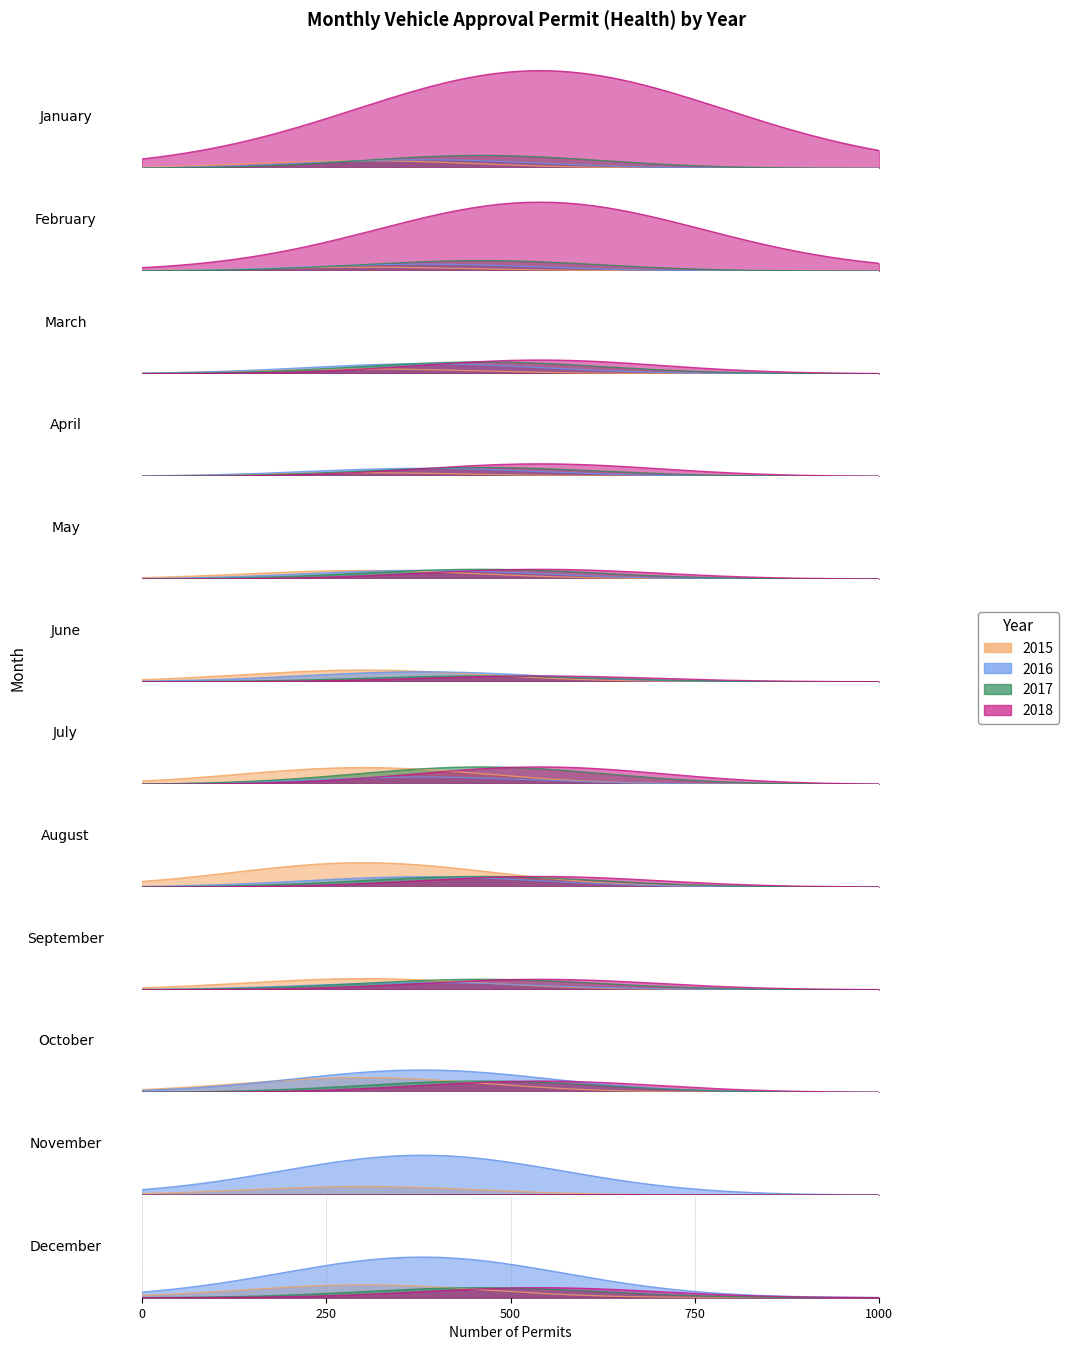

What is the average value of the 2015 series?

131